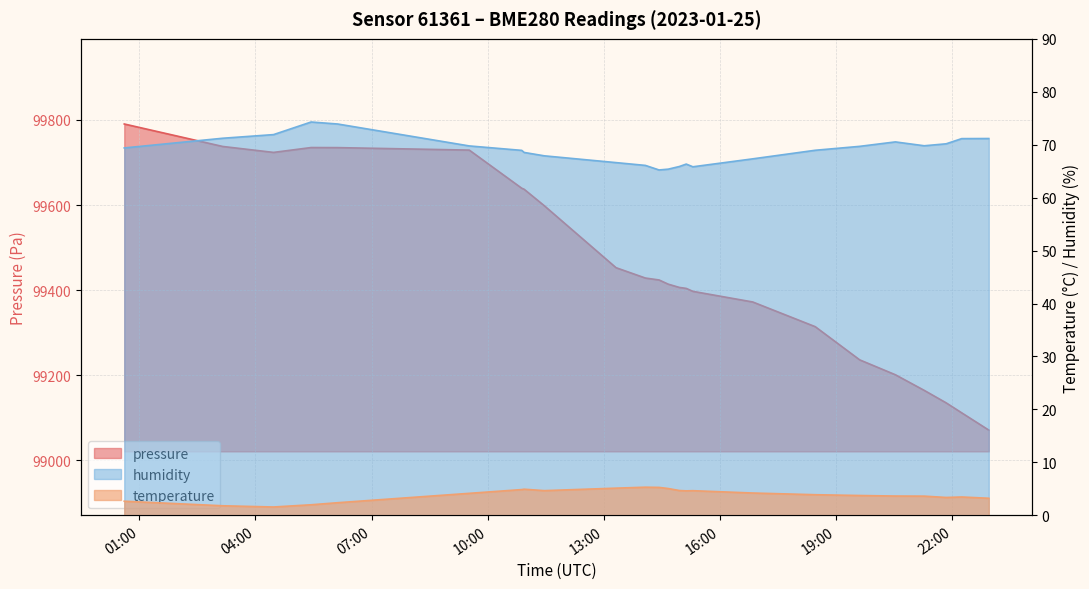

What is the maximum value shown in the chart?

99790.3